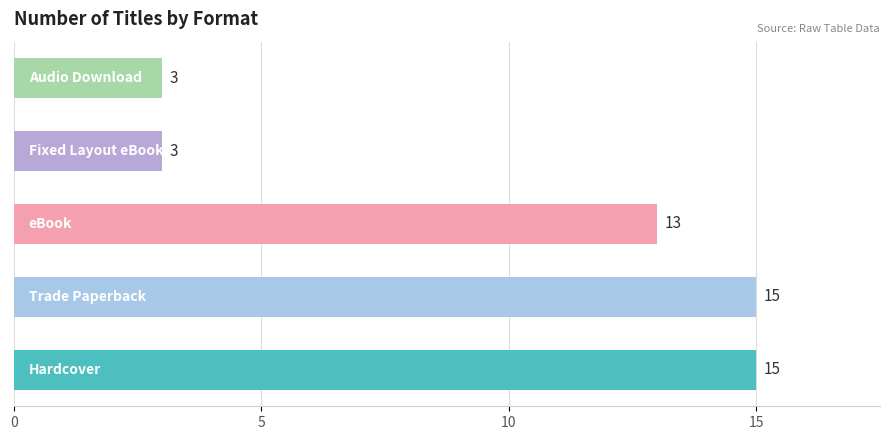

Does the chart contain stacked bars?

No